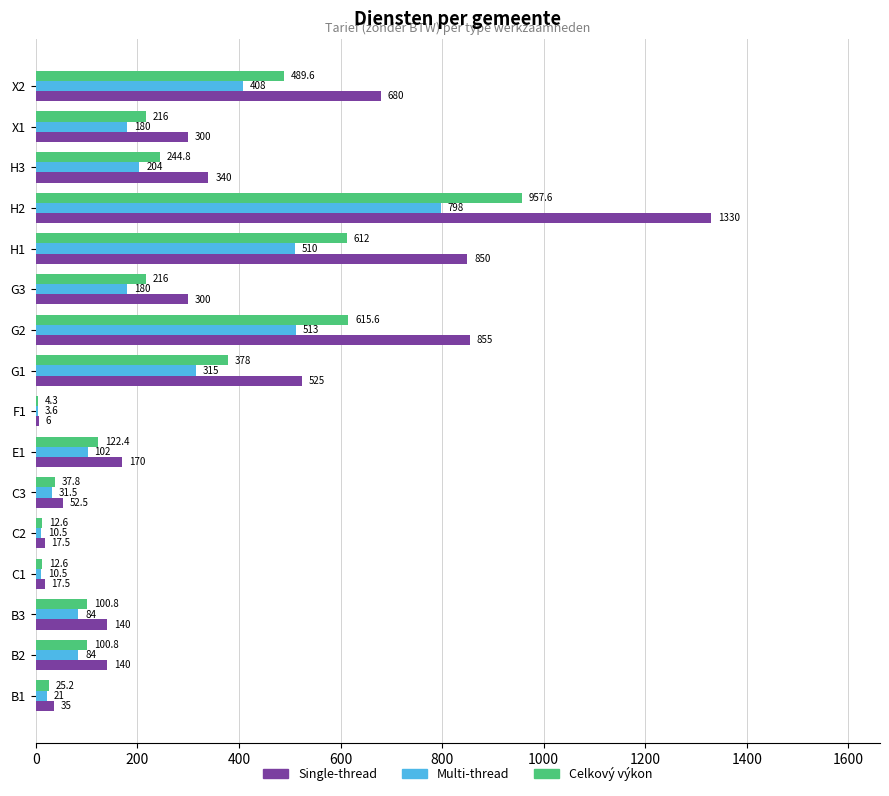

True or false: Multi-thread has a value of 21.0 at B1.

True